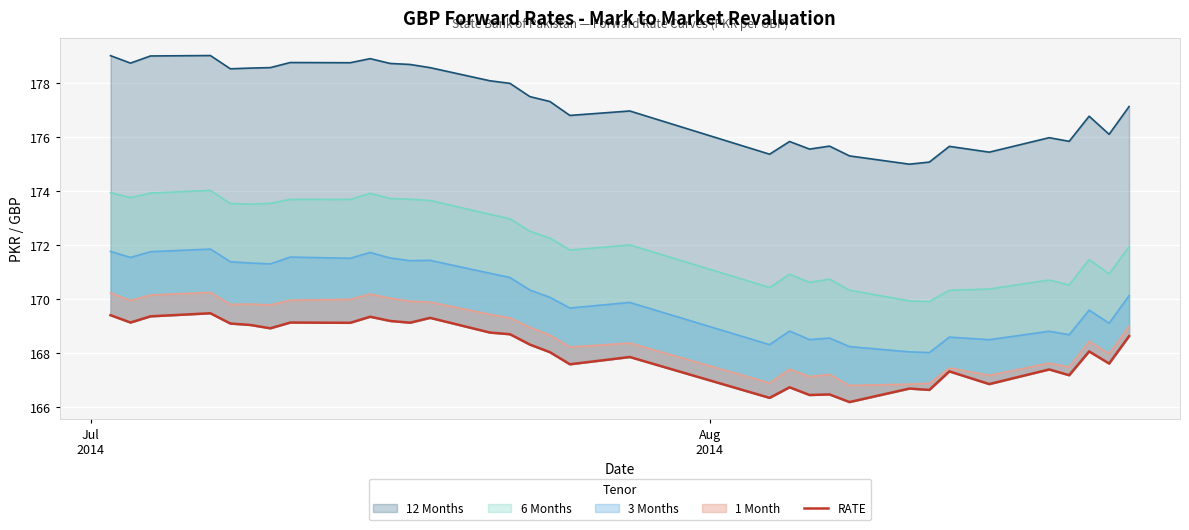

What is the difference between the second highest and second lowest values?

3.1